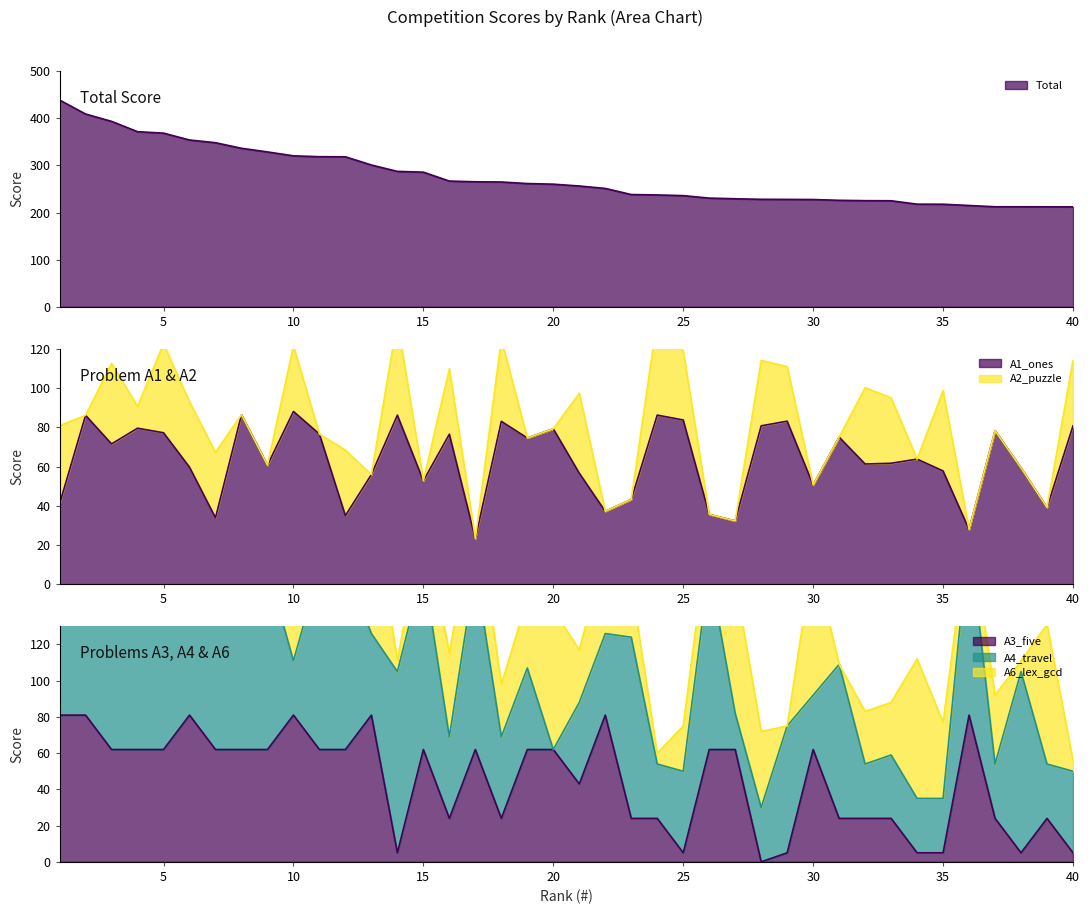

The value of A1_ones at 2 is 86.1. True or false?

True